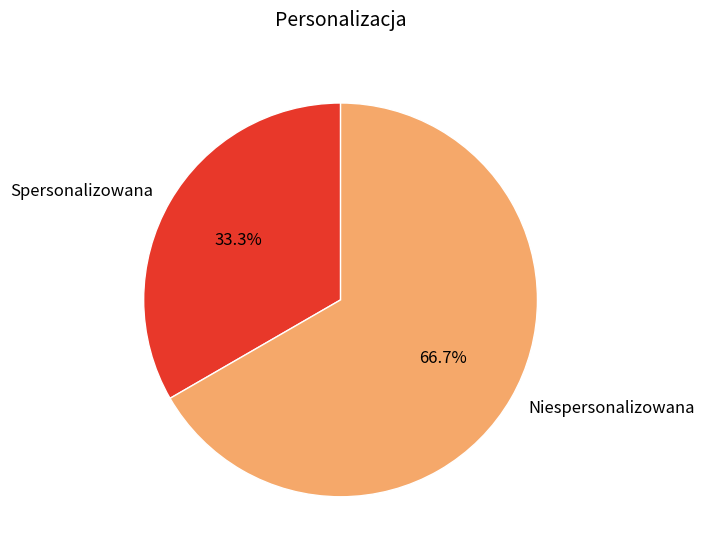

To the nearest percent, what portion does Niespersonalizowana represent?

67%